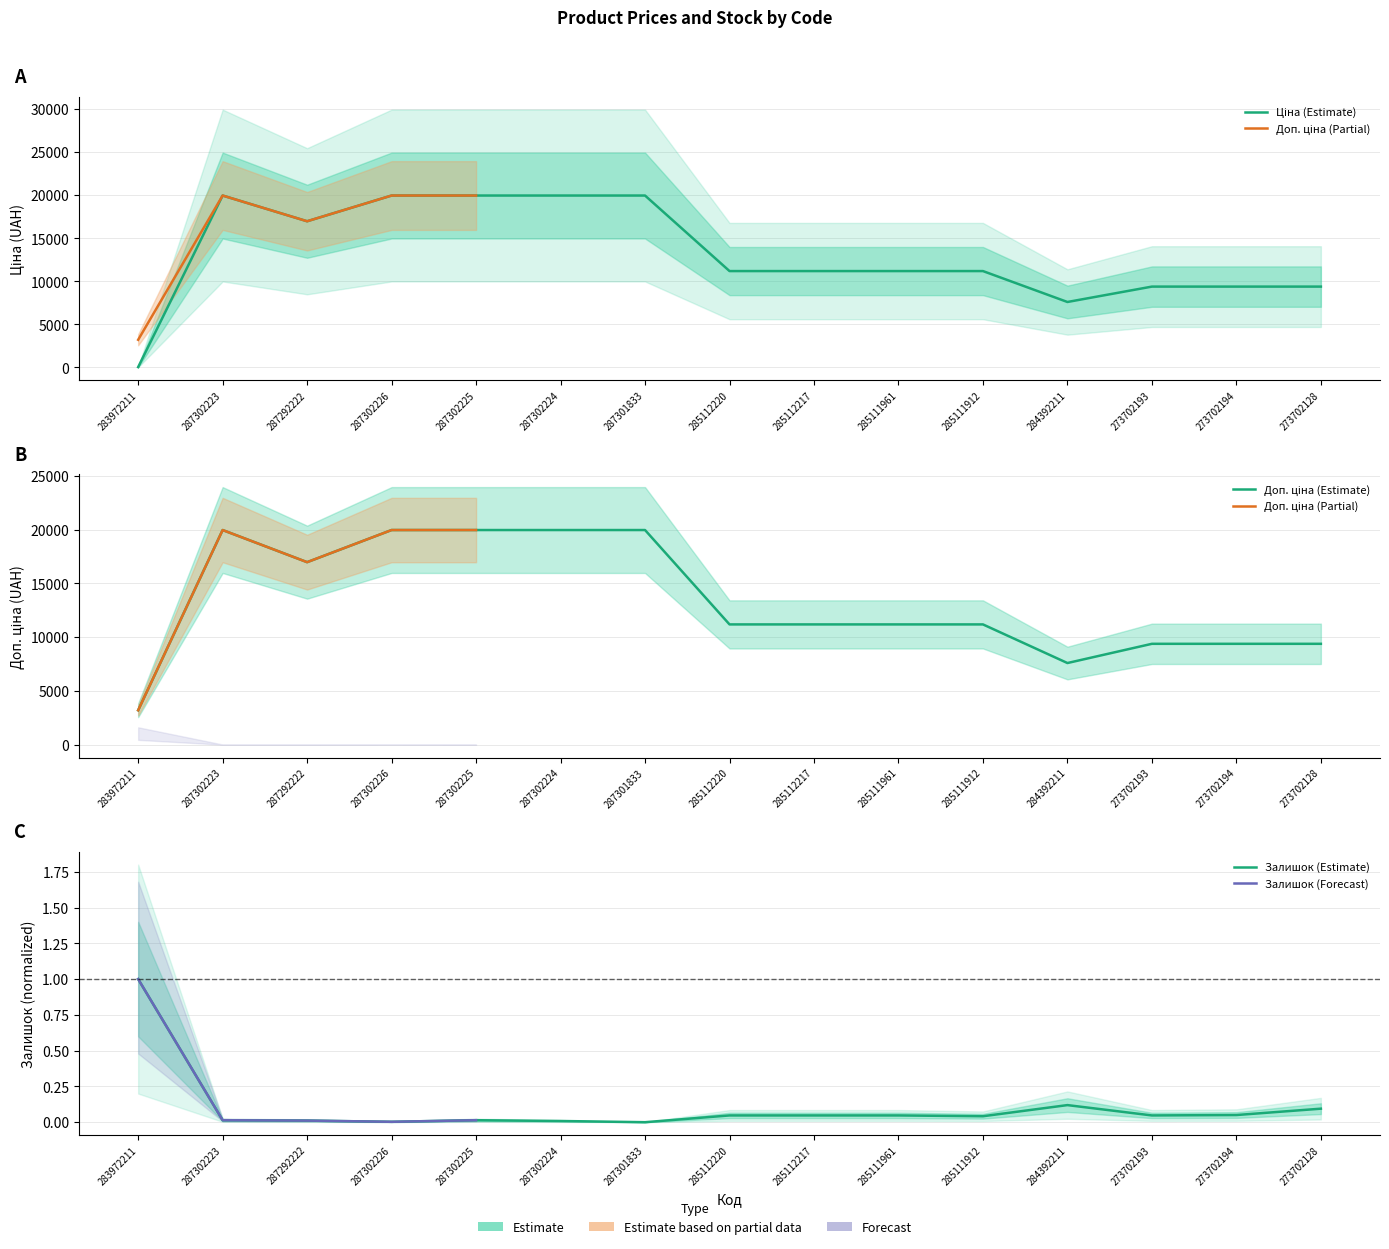

True or false: Залишок and Ціна intersect in this chart.

False